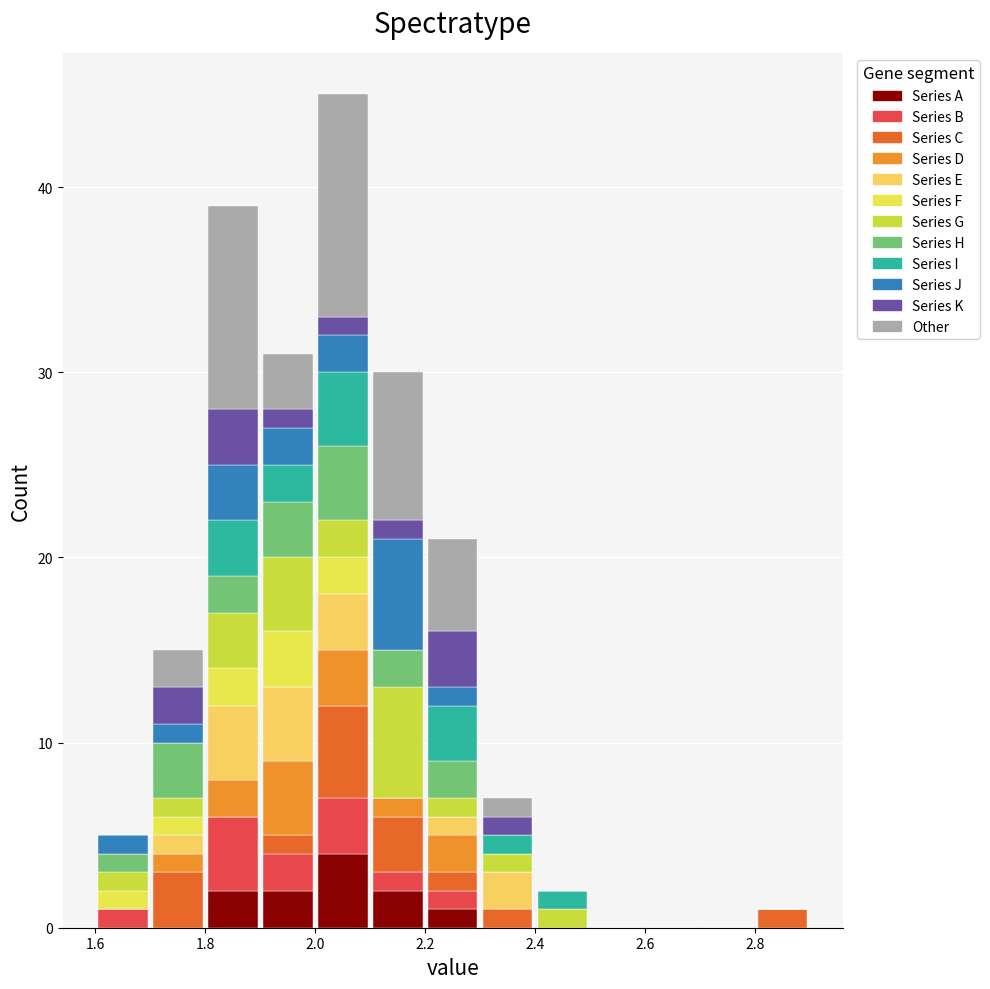

What is the total height of the stacked bar covering 2.8 to 2.9 on the x-axis? The values are not printed on the chart, so give them approximately, as read against the axis.

1